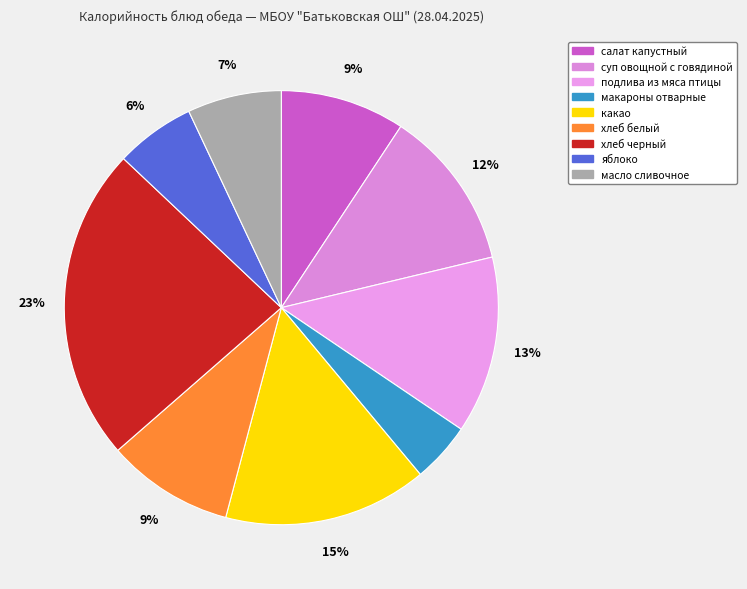

Count the number of slices in the pie.

9